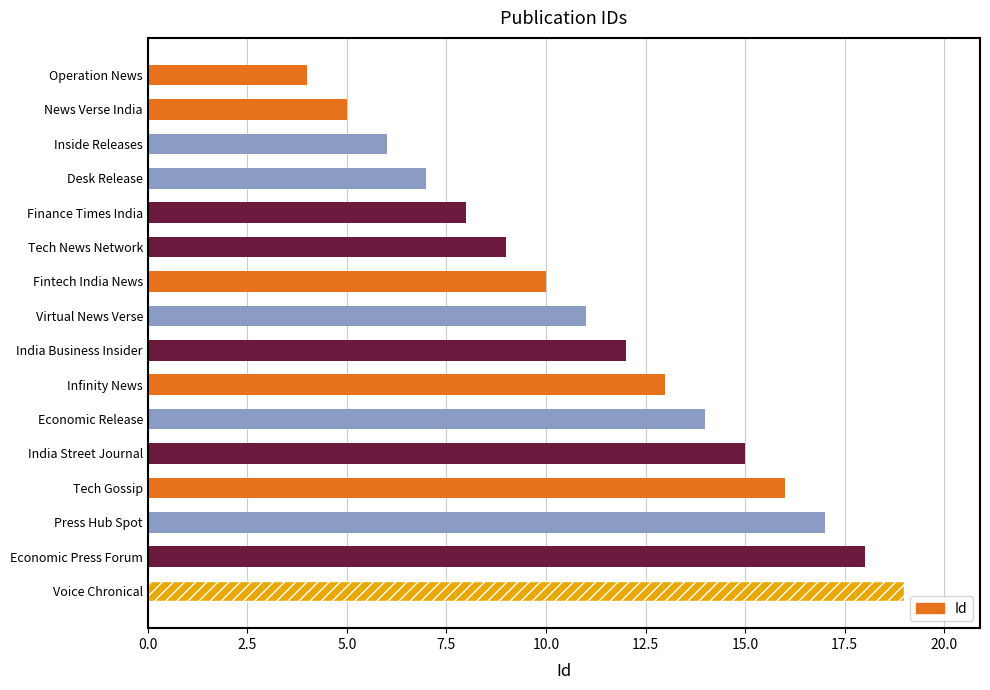

Reading top to bottom, what are all the values shown in this chart?

Operation News=4	News Verse India=5	Inside Releases=6	Desk Release=7	Finance Times India=8	Tech News Network=9	Fintech India News=10	Virtual News Verse=11	India Business Insider=12	Infinity News=13	Economic Release=14	India Street Journal=15	Tech Gossip=16	Press Hub Spot=17	Economic Press Forum=18	Voice Chronical=19